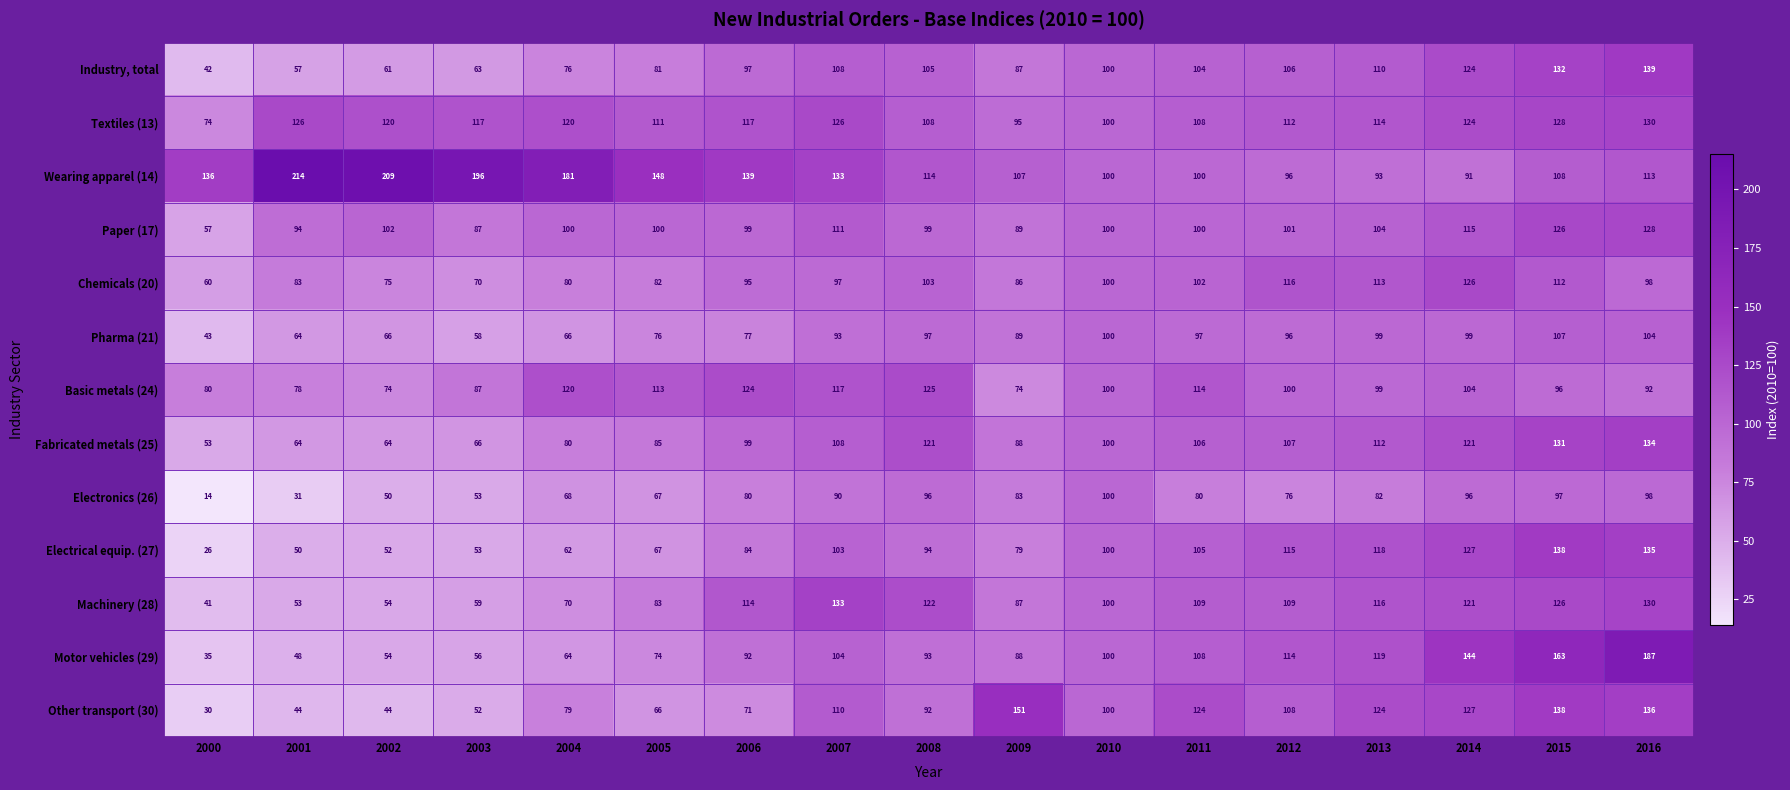

What is the minimum value shown in the chart?

14